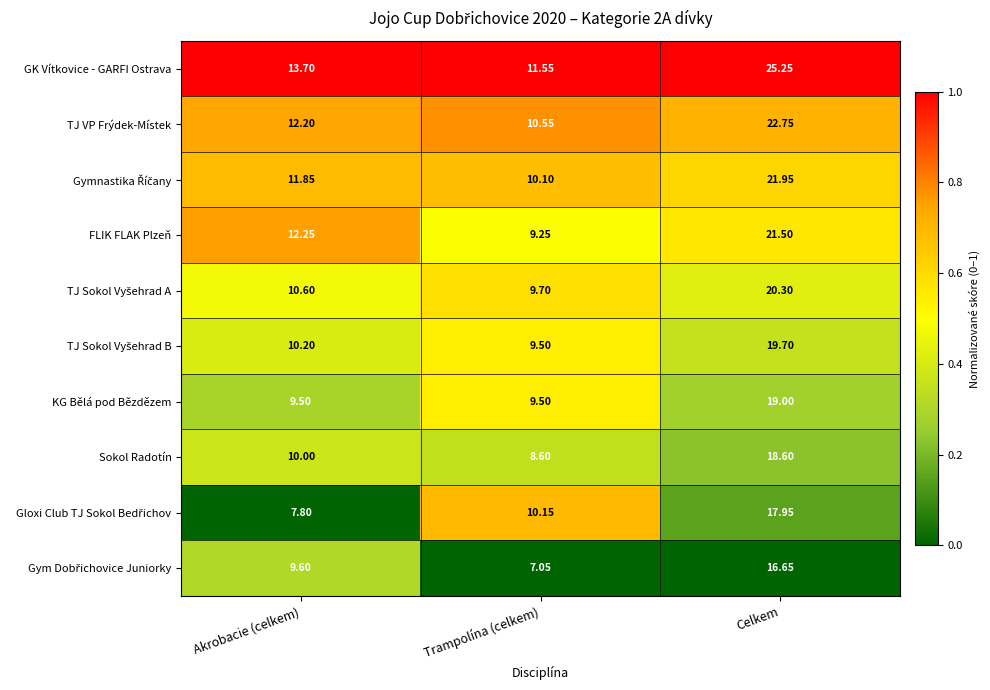

At which label does GK Vítkovice - GARFI Ostrava reach its minimum?

Trampolína (celkem)